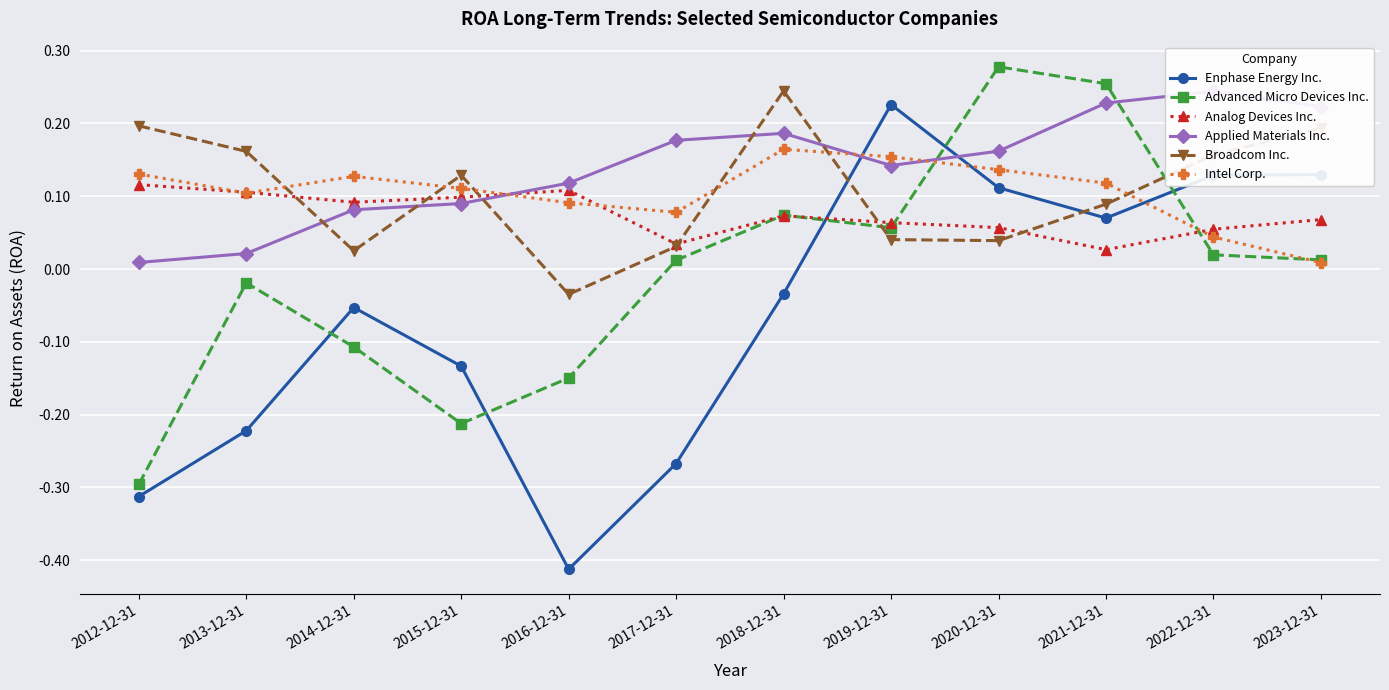

Reading left to right, what are all the values shown in this chart?

Enphase Energy Inc.: 2012-12-31=-0.3	2013-12-31=-0.2	2014-12-31=-0.1	2015-12-31=-0.1	2016-12-31=-0.4	2017-12-31=-0.3	2018-12-31=-0.0	2019-12-31=0.2	2020-12-31=0.1	2021-12-31=0.1	2022-12-31=0.1	2023-12-31=0.1
Advanced Micro Devices Inc.: 2012-12-31=-0.3	2013-12-31=-0.0	2014-12-31=-0.1	2015-12-31=-0.2	2016-12-31=-0.1	2017-12-31=0.0	2018-12-31=0.1	2019-12-31=0.1	2020-12-31=0.3	2021-12-31=0.3	2022-12-31=0.0	2023-12-31=0.0
Analog Devices Inc.: 2012-12-31=0.1	2013-12-31=0.1	2014-12-31=0.1	2015-12-31=0.1	2016-12-31=0.1	2017-12-31=0.0	2018-12-31=0.1	2019-12-31=0.1	2020-12-31=0.1	2021-12-31=0.0	2022-12-31=0.1	2023-12-31=0.1
Applied Materials Inc.: 2012-12-31=0.0	2013-12-31=0.0	2014-12-31=0.1	2015-12-31=0.1	2016-12-31=0.1	2017-12-31=0.2	2018-12-31=0.2	2019-12-31=0.1	2020-12-31=0.2	2021-12-31=0.2	2022-12-31=0.2	2023-12-31=0.2
Broadcom Inc.: 2012-12-31=0.2	2013-12-31=0.2	2014-12-31=0.0	2015-12-31=0.1	2016-12-31=-0.0	2017-12-31=0.0	2018-12-31=0.2	2019-12-31=0.0	2020-12-31=0.0	2021-12-31=0.1	2022-12-31=0.2	2023-12-31=0.2
Intel Corp.: 2012-12-31=0.1	2013-12-31=0.1	2014-12-31=0.1	2015-12-31=0.1	2016-12-31=0.1	2017-12-31=0.1	2018-12-31=0.2	2019-12-31=0.2	2020-12-31=0.1	2021-12-31=0.1	2022-12-31=0.0	2023-12-31=0.0